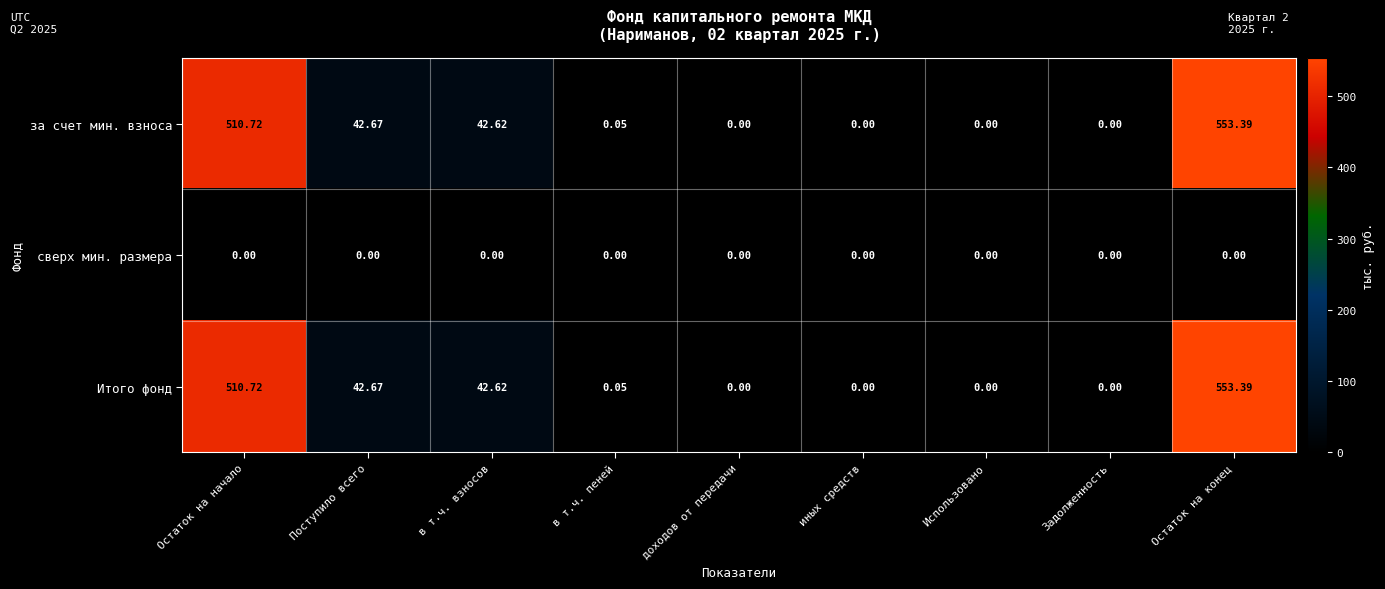

At which category is the sum across all series the highest?

Остаток на конец